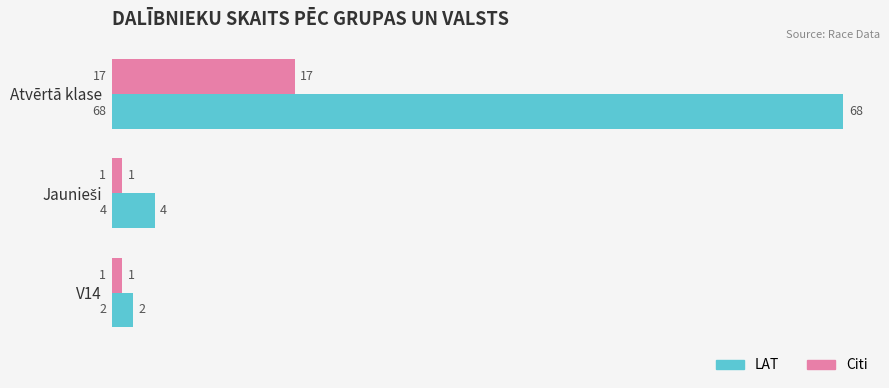

How many data points does each series have?

3